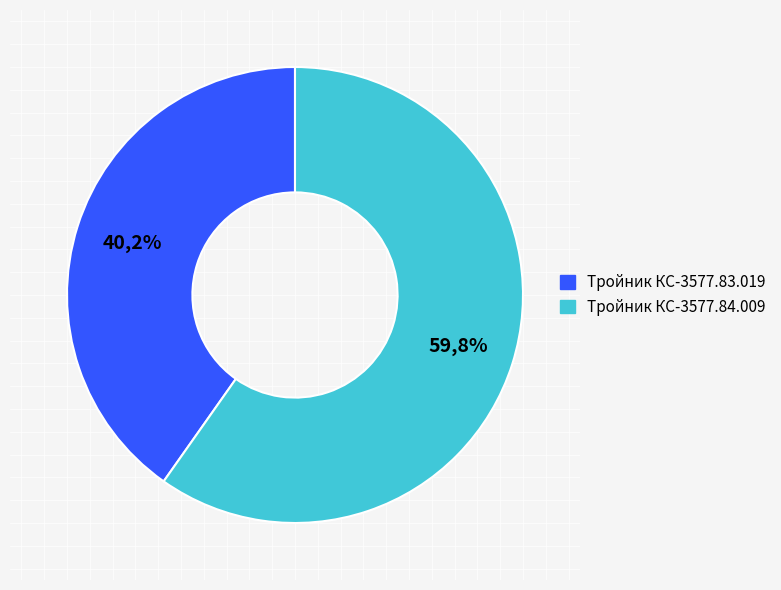

To the nearest percent, what is the difference between the Тройник КС-3577.84.009 and Тройник КС-3577.83.019 slice percentages?

20%